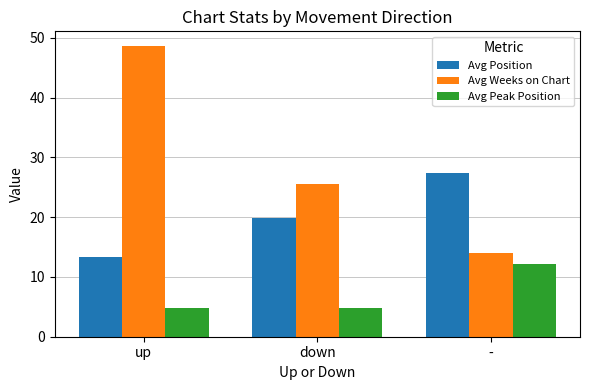

At how many categories does at least one series exceed 19?

3